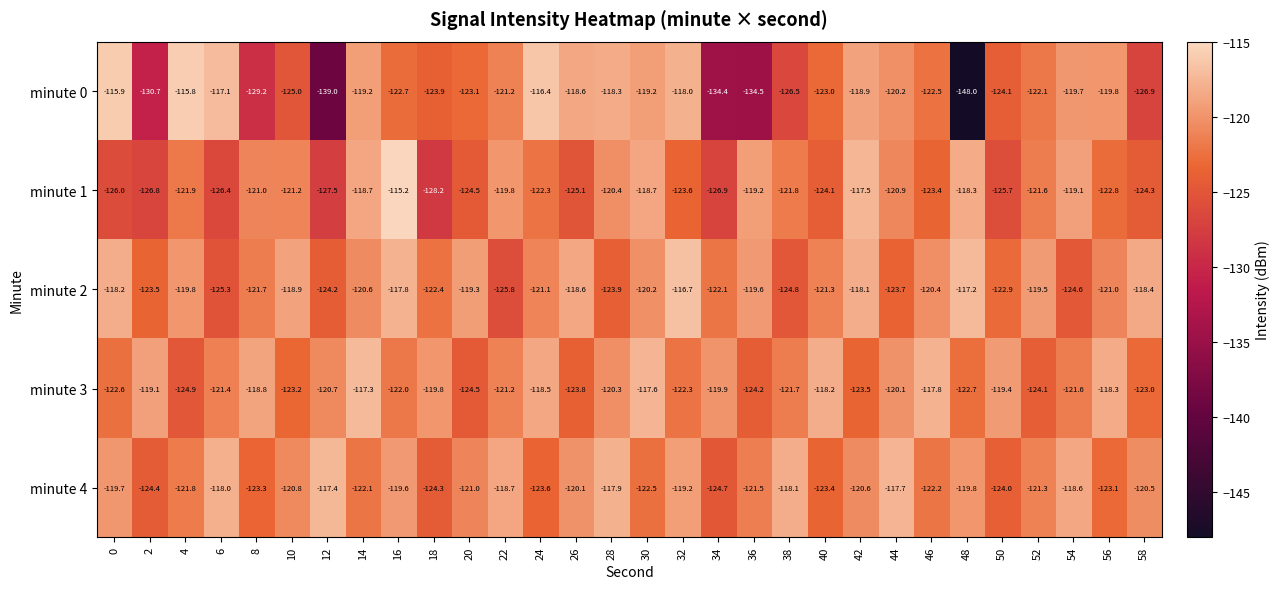

What is the average value of the minute 3 series?

-121.1